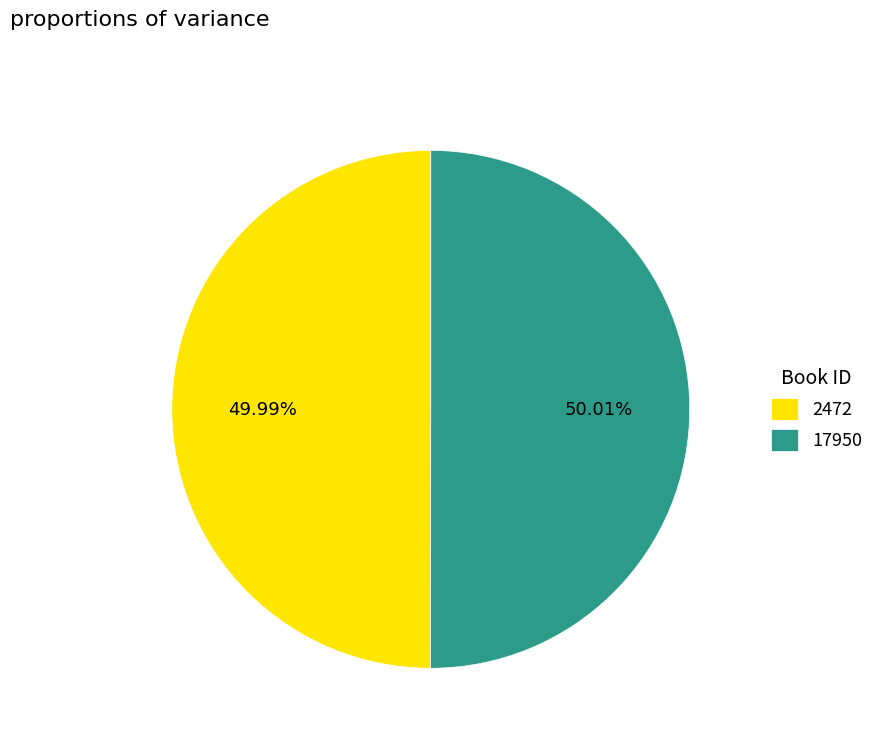

Approximately how many times larger is the value at 17950 compared to 2472?

1.0